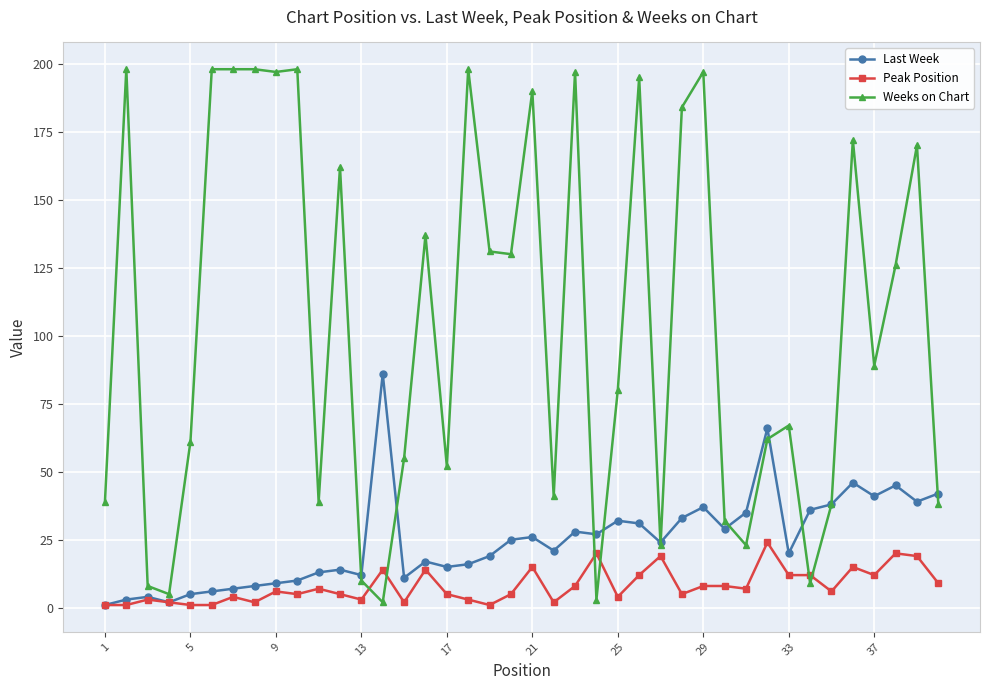

After their last crossing, which series has the higher values: Peak Position or Weeks on Chart?

Weeks on Chart